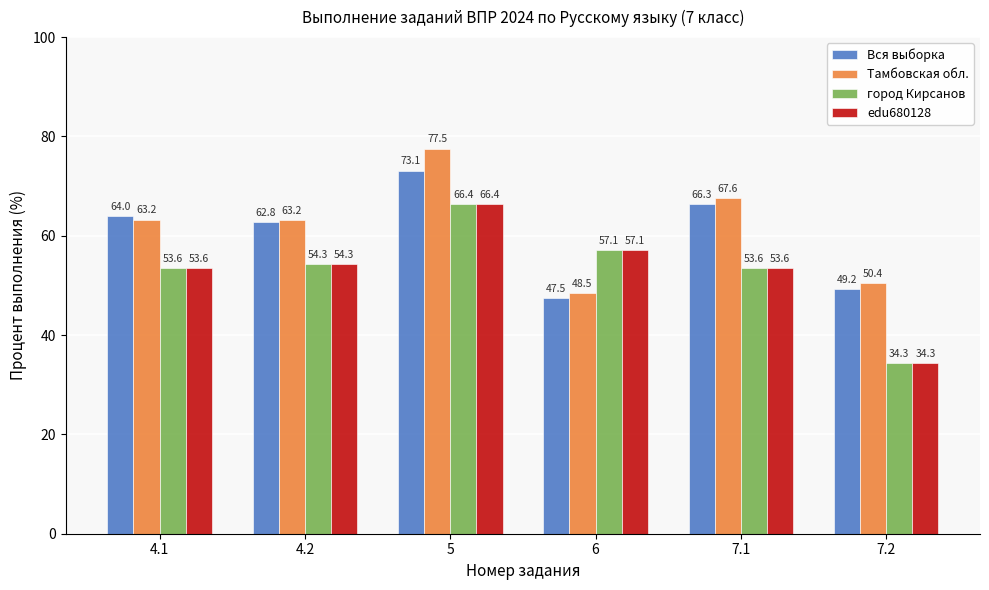

Where is Вся выборка nearest to the value 60?

4.2